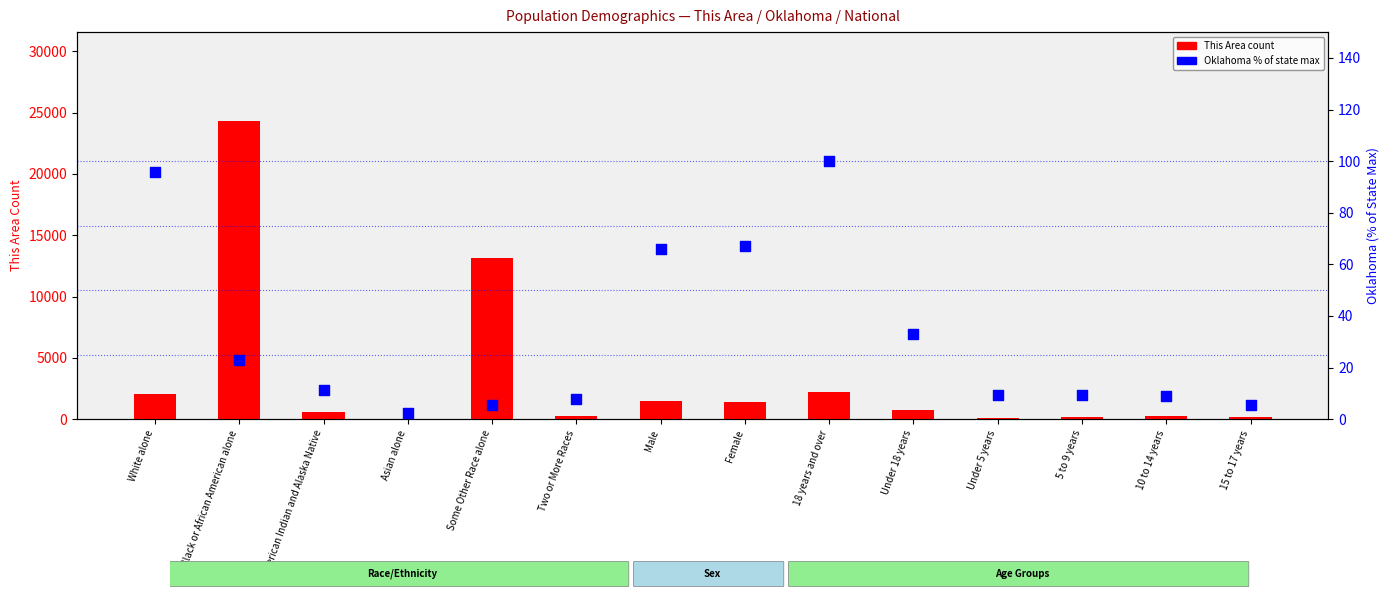

Which series has the largest total across all categories?

This Area count